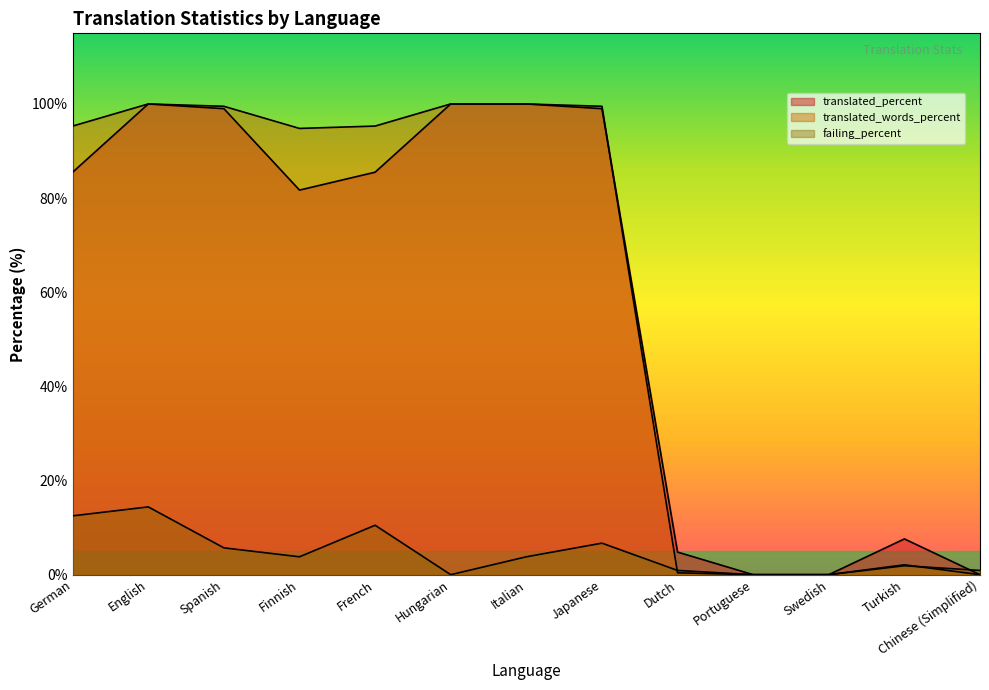

Rank the categories by failing_percent value from highest to lowest.

English, German, French, Japanese, Spanish, Finnish, Italian, Turkish, Dutch, Chinese (Simplified), Hungarian, Portuguese, Swedish